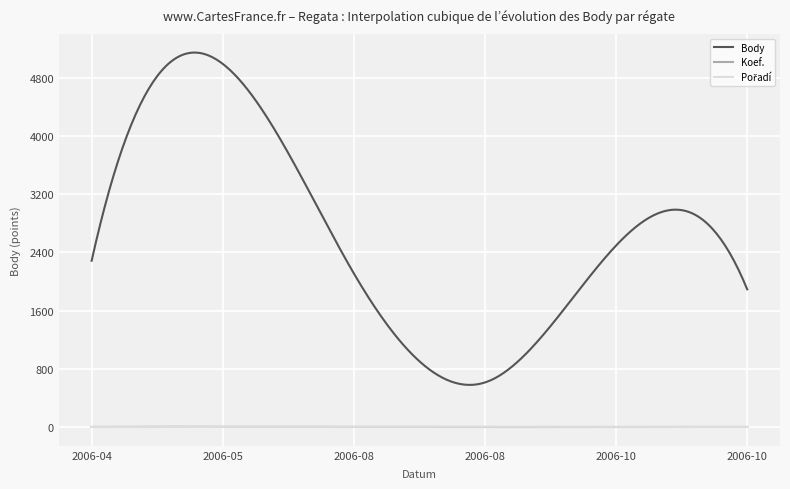

True or false: Koef. and Body intersect in this chart.

False